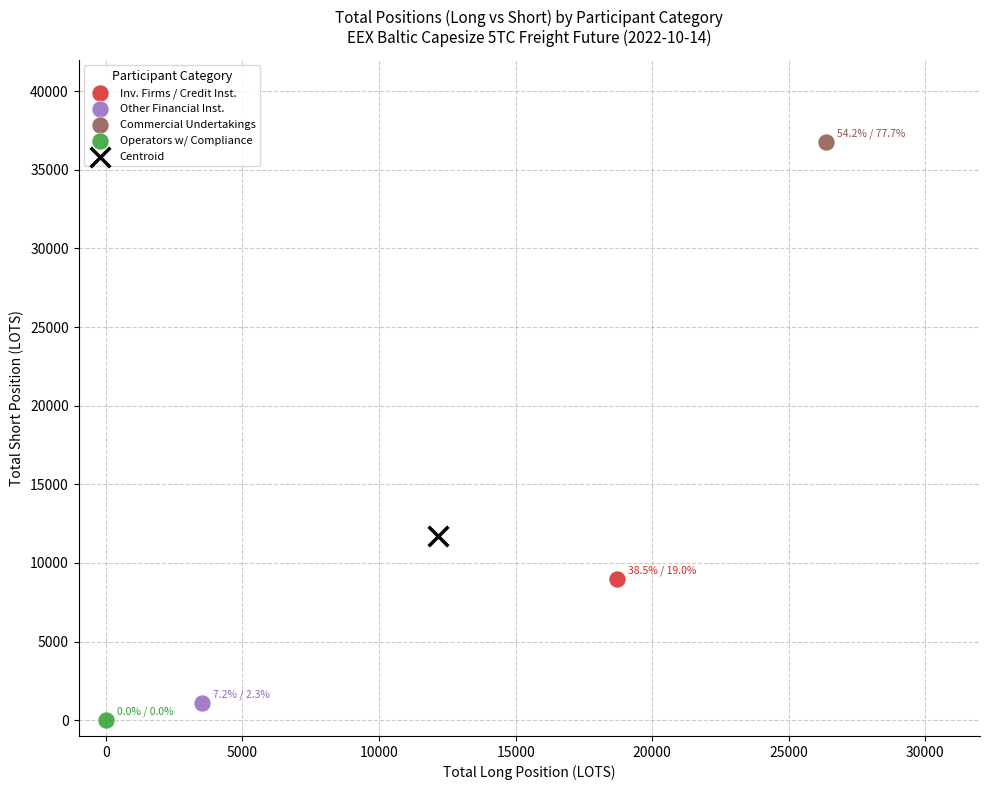

Which series reaches the minimum Y coordinate?

Operators w/ Compliance